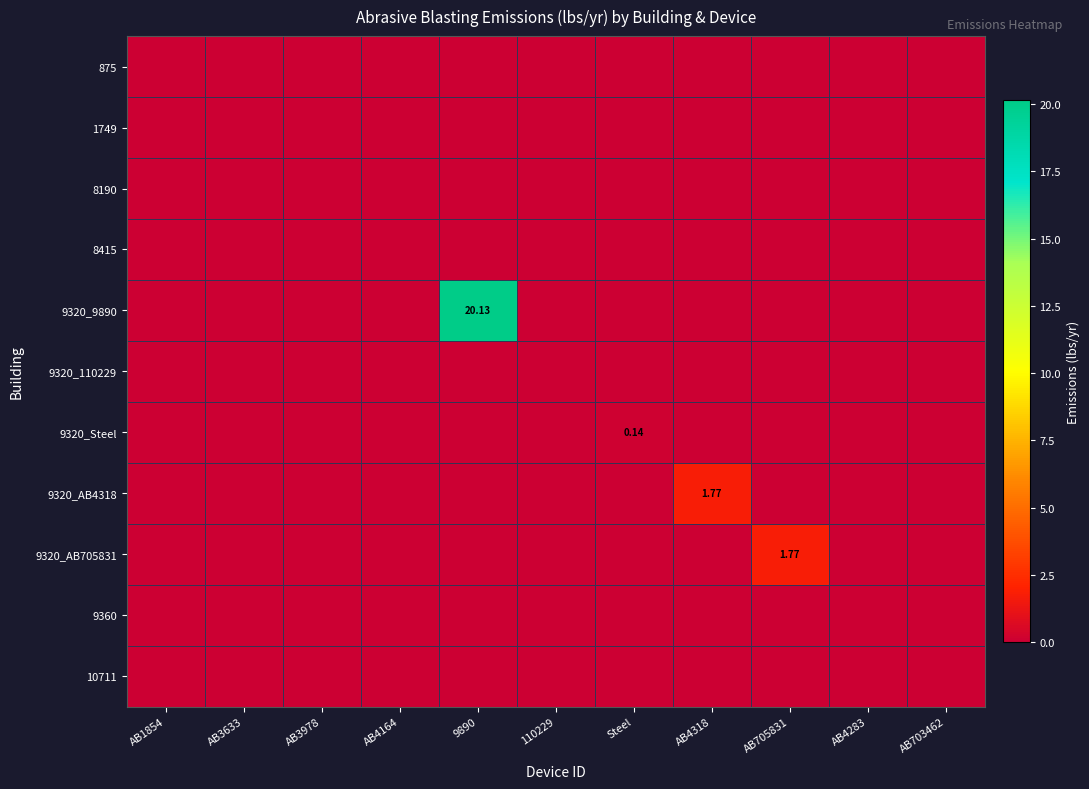

At how many categories does at least one series exceed 15?

1